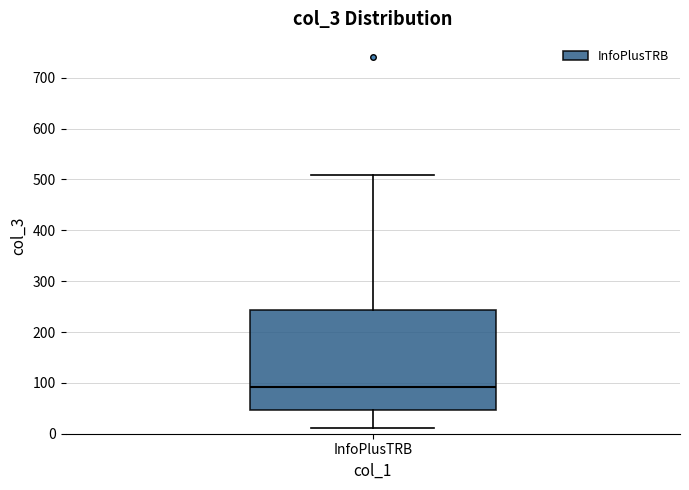

Read this box plot against the y-axis: the position of the median line, the range covered by the box, and the ends of both whiskers. The values are not printed on the chart, so give them approximately, as read against the axis.

median 90, box 50 to 240, whiskers 10 to 510